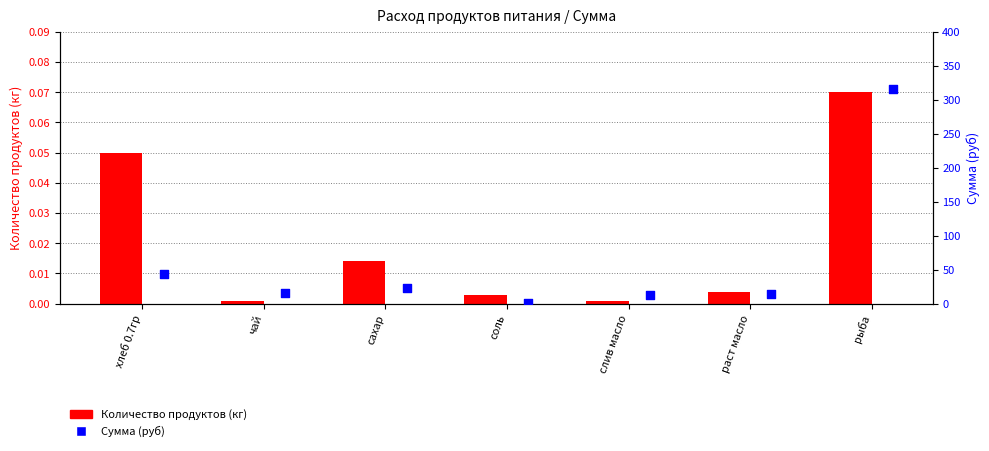

Is the value of Сумма (руб) at соль greater than the value of Количество продуктов (кг) at сахар?

Yes